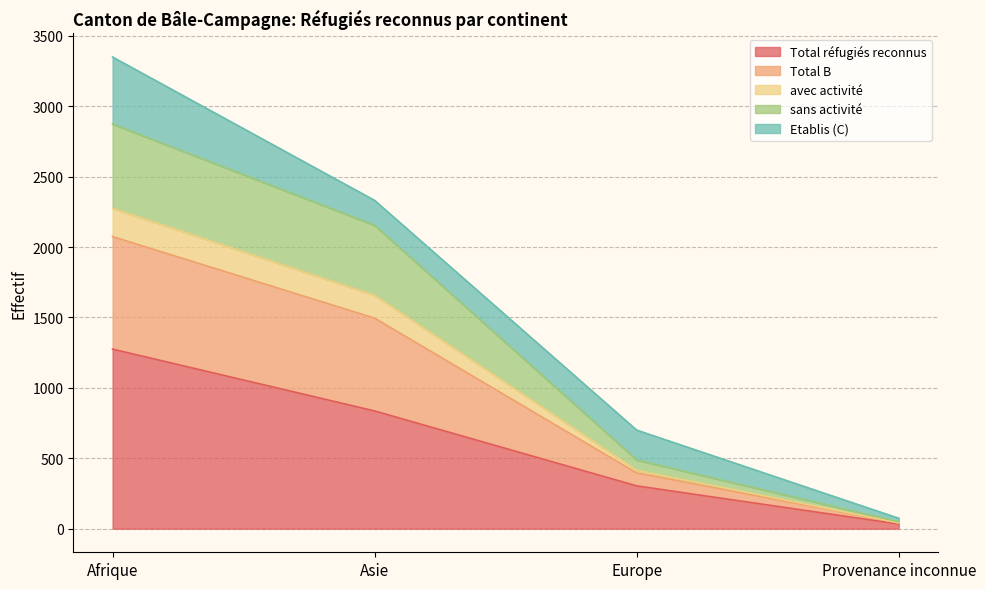

Is the value of avec activité at Asie greater than the value of sans activité at Afrique?

No